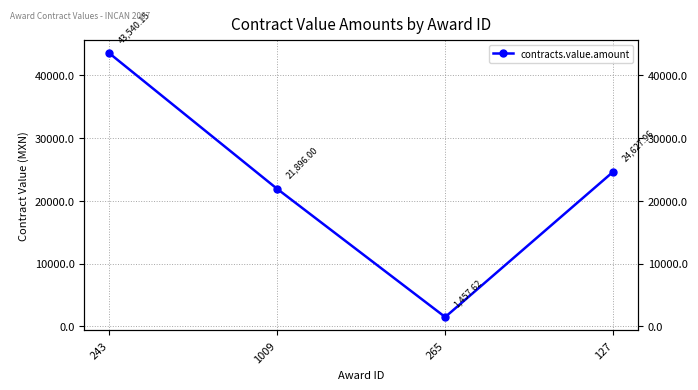

Rank the categories by value from highest to lowest.

243, 127, 1009, 265